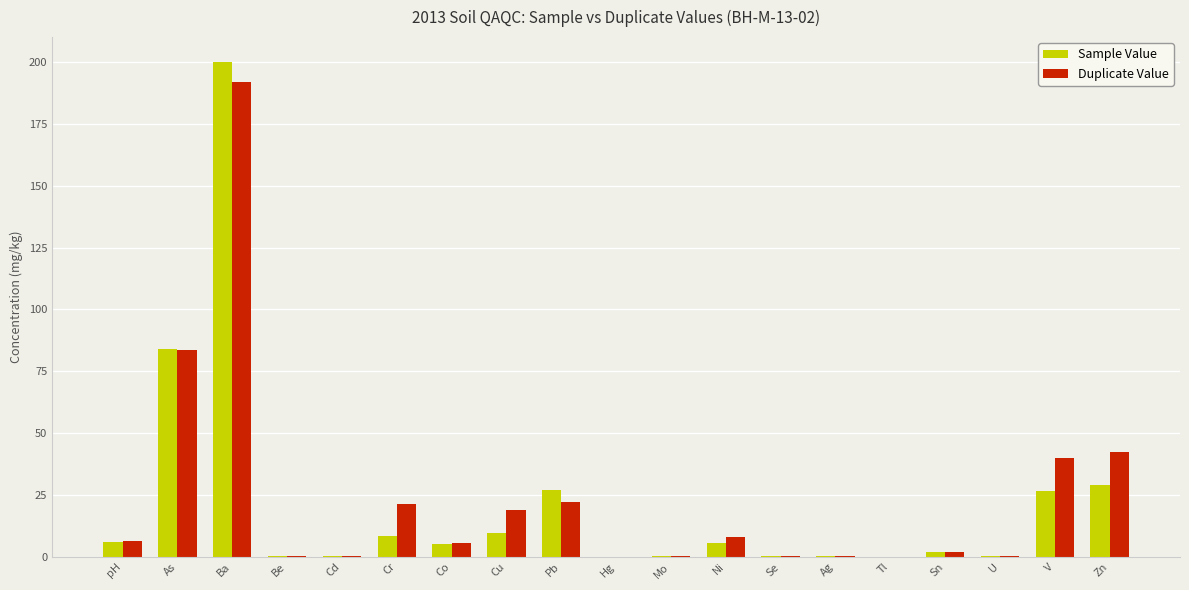

At which category does the chart reach its peak across all series?

Ba